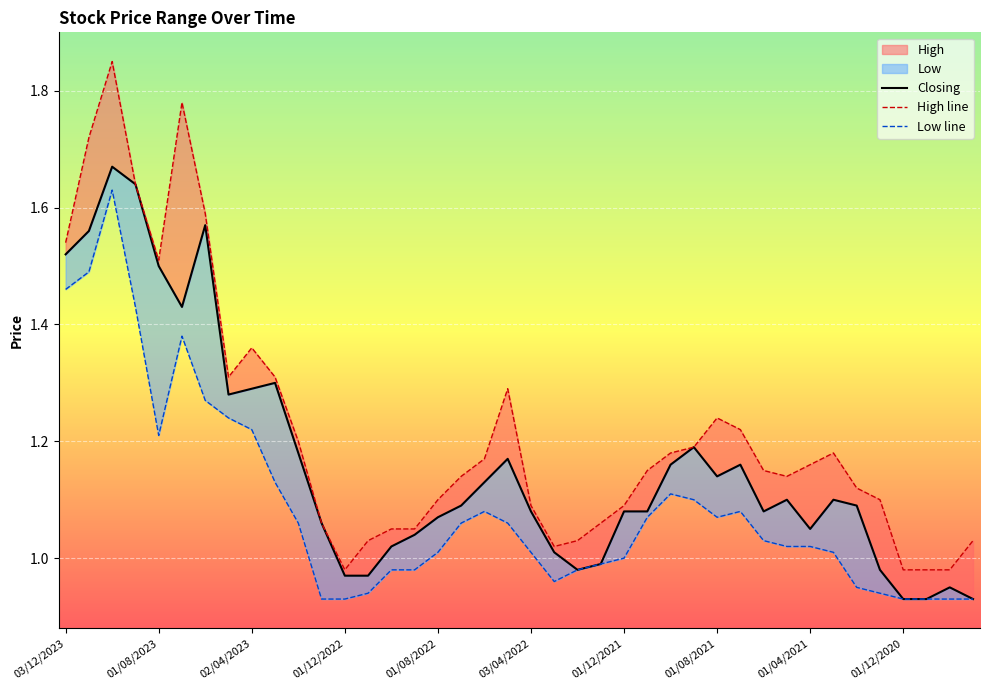

True or false: Closing and High line intersect in this chart.

False